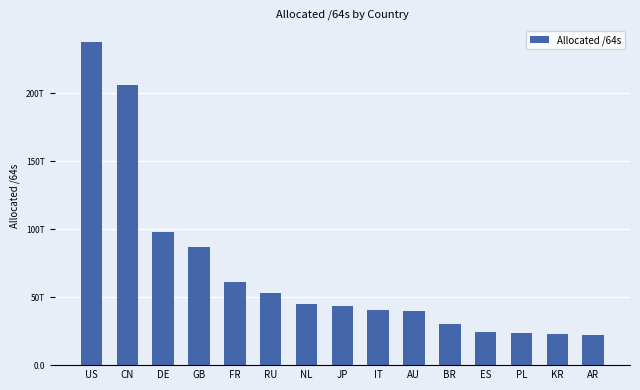

Does the chart contain any negative values?

No